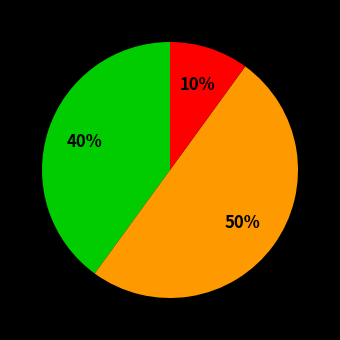

To the nearest percent, what is the average slice percentage?

33%